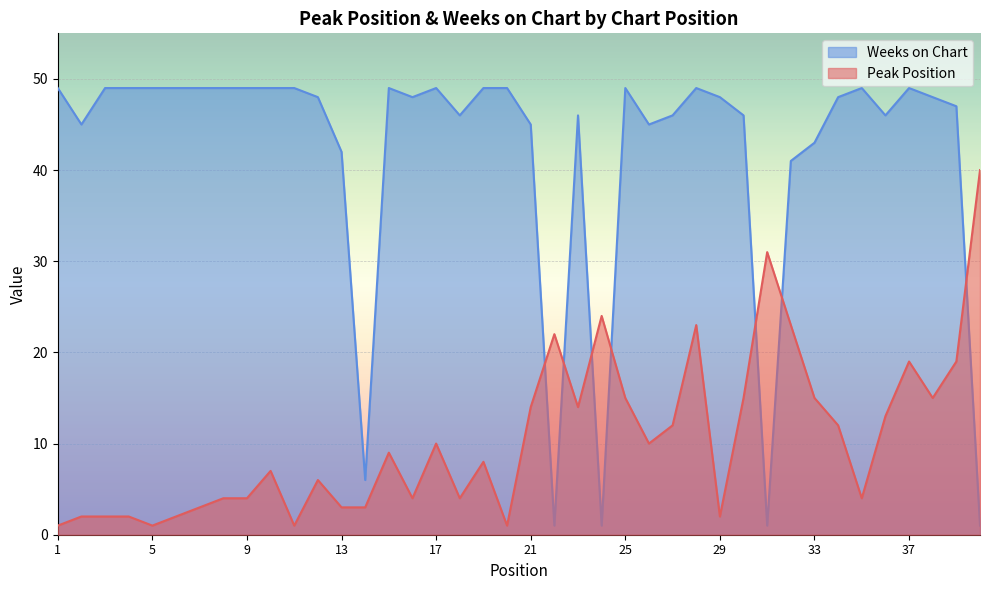

At which category is the sum across all series the highest?

28